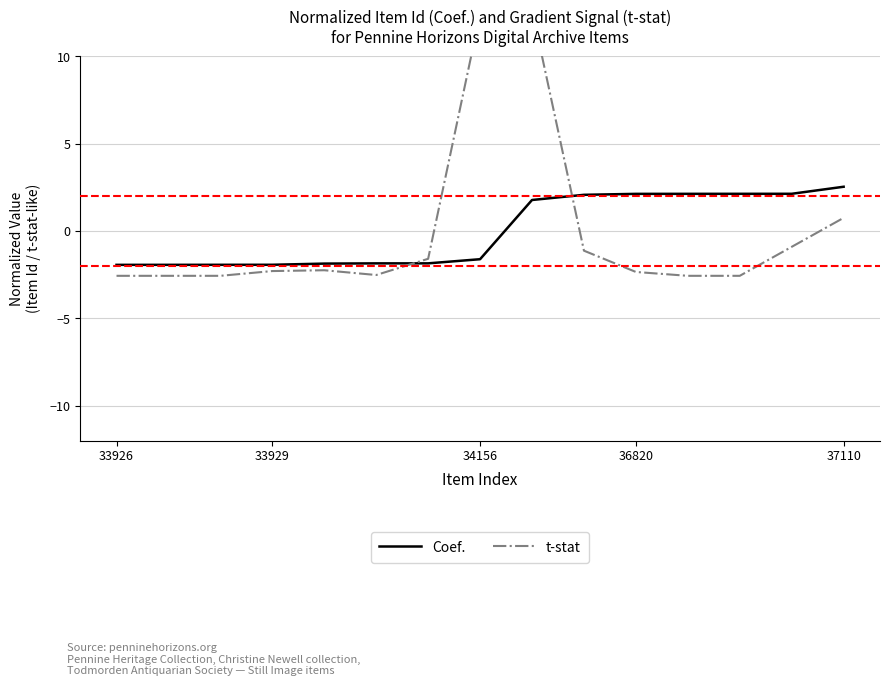

Reading right to left, what are all the values shown in this chart?

Coef.: 2.5	2.1	2.1	2.1	2.1	2.1	1.8	-1.6	-1.9	-1.9	-1.9	-1.9	-1.9	-1.9	-1.9
t-stat: 0.8	-0.9	-2.6	-2.6	-2.3	-1.1	12.7	12.4	-1.6	-2.5	-2.2	-2.3	-2.6	-2.6	-2.6